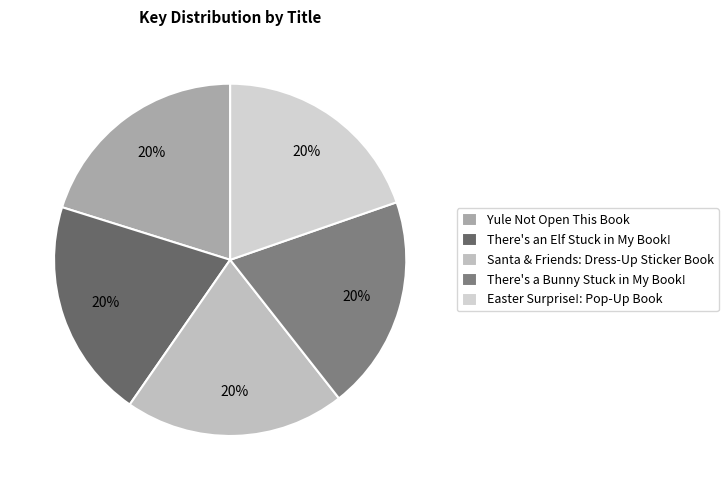

Combined, do Santa & Friends: Dress-Up Sticker Book and Yule Not Open This Book account for over 50%?

No